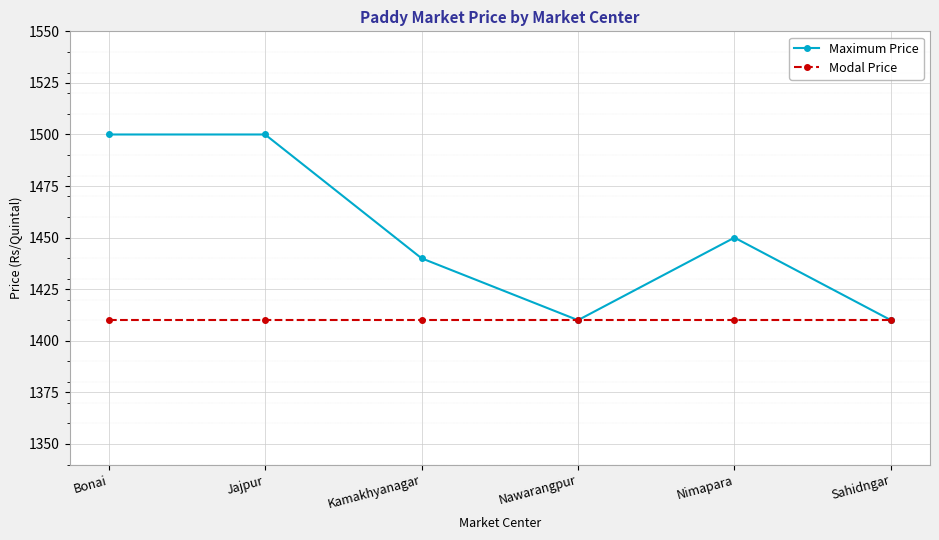

What is the label of the 4th point from the right?

Kamakhyanagar